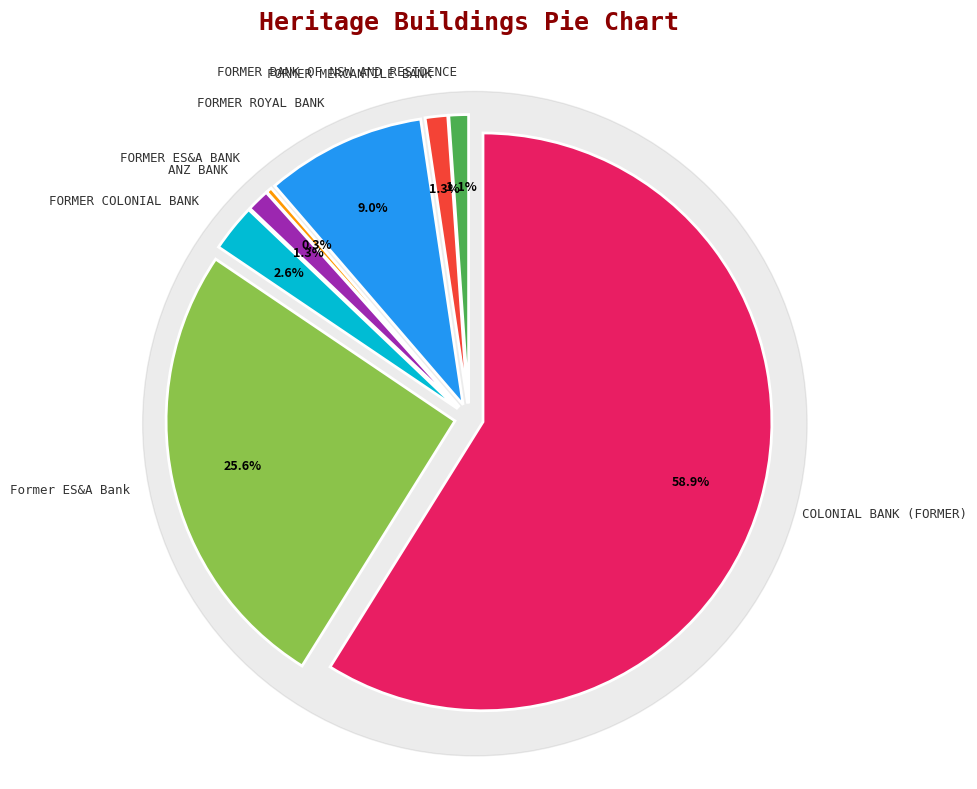

To the nearest percent, what is the difference between the Former ES&A Bank and FORMER ROYAL BANK slice percentages?

17%